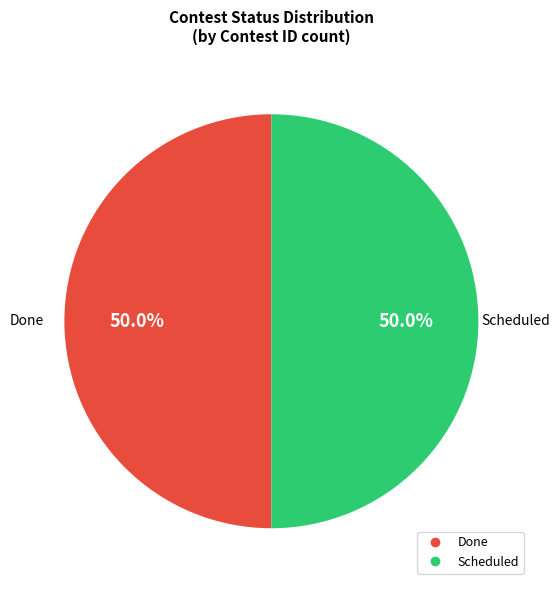

Count the number of slices in the pie.

2